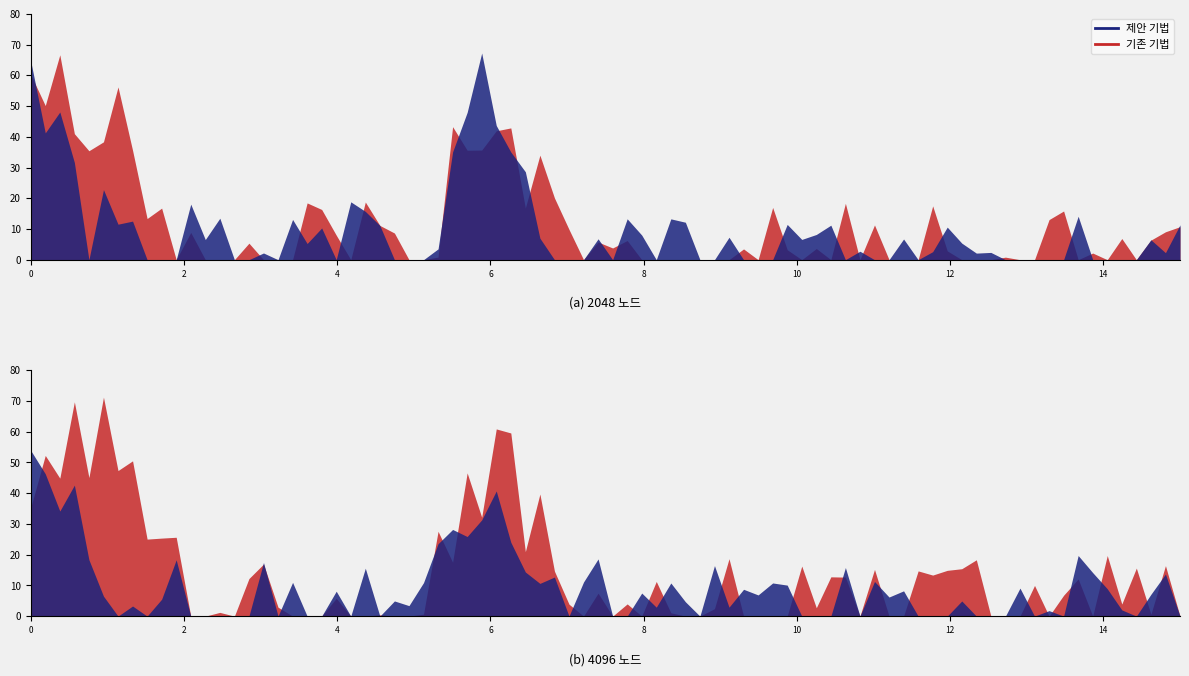

Which series has the largest total across all categories?

기존 기법